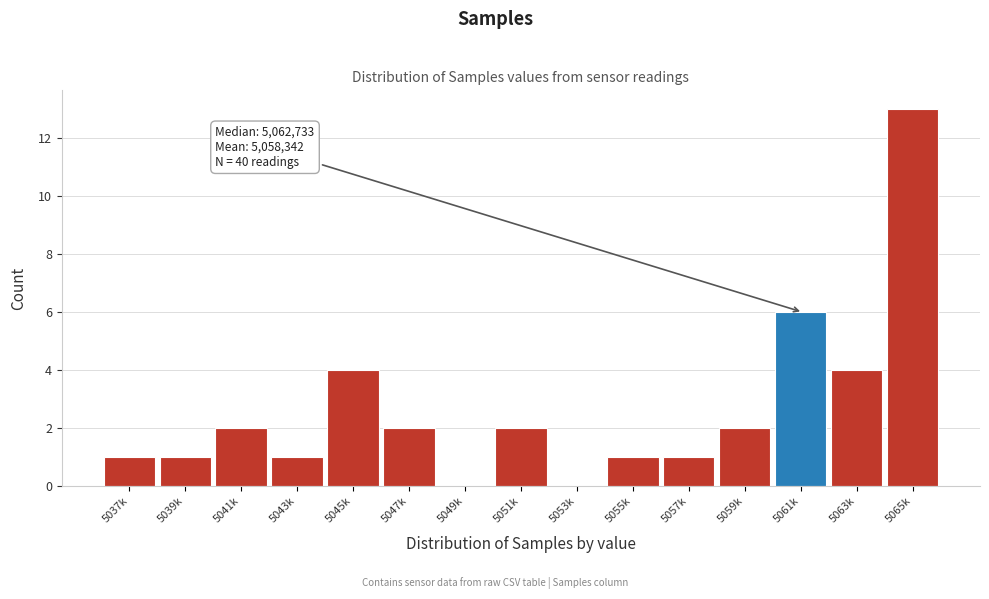

Reading left to right, extract all data points from this chart.

5037k=1	5039k=1	5041k=2	5043k=1	5045k=4	5047k=2	5049k=0	5051k=2	5053k=0	5055k=1	5057k=1	5059k=2	5061k=6	5063k=4	5065k=13